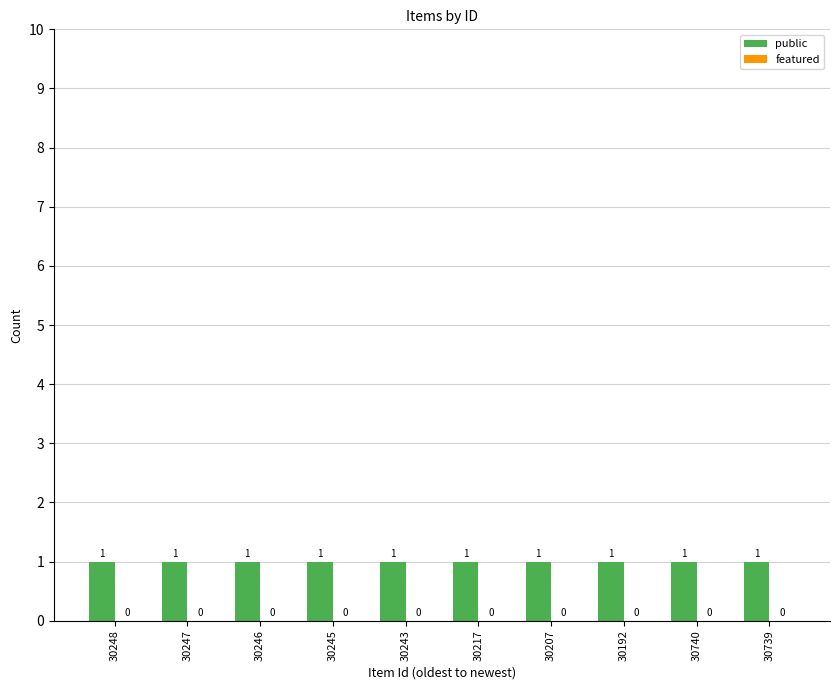

What are all the series names shown in the legend?

public, featured